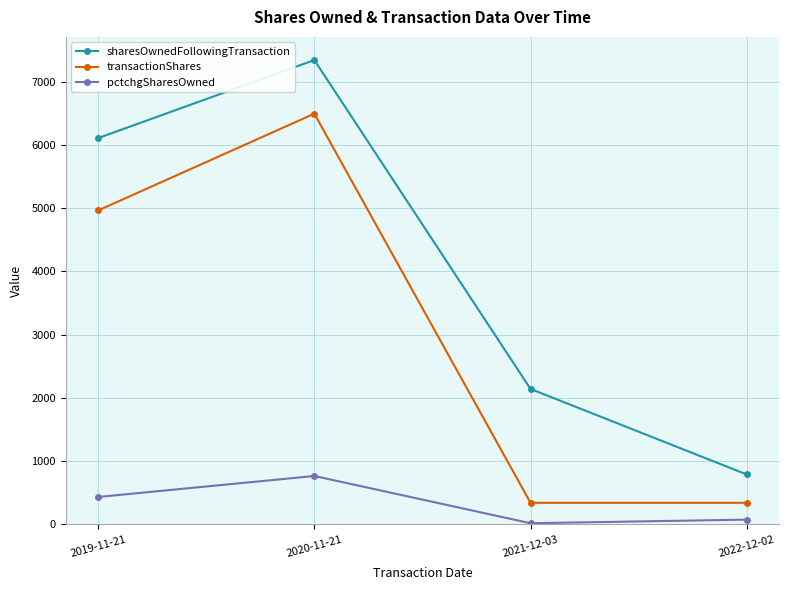

What is the spread (max minus min) of values at 2019-11-21?

5674